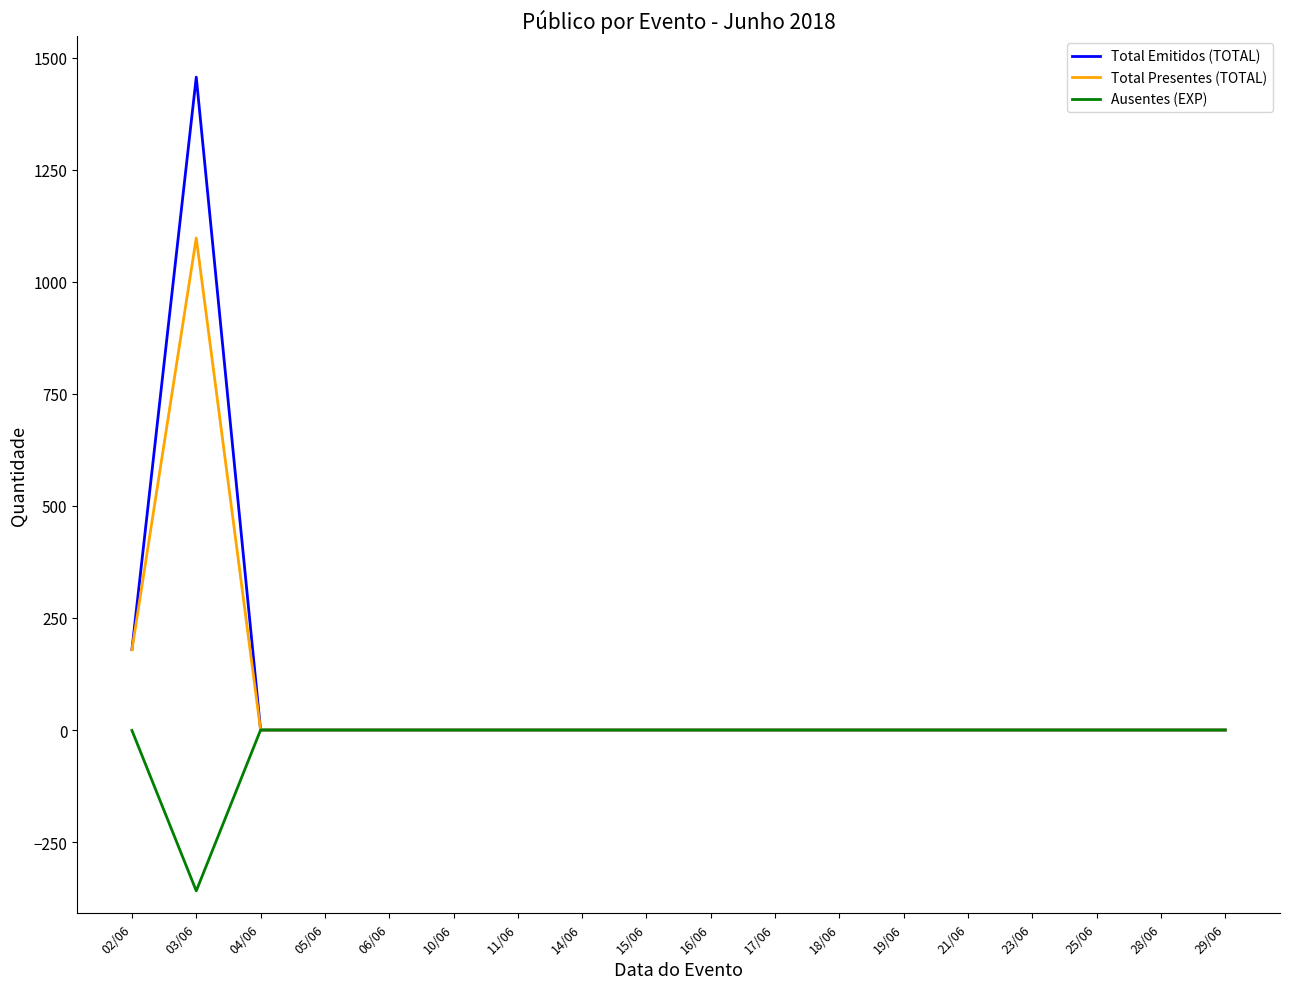

Which series has the widest spread of values?

Total Emitidos (TOTAL)